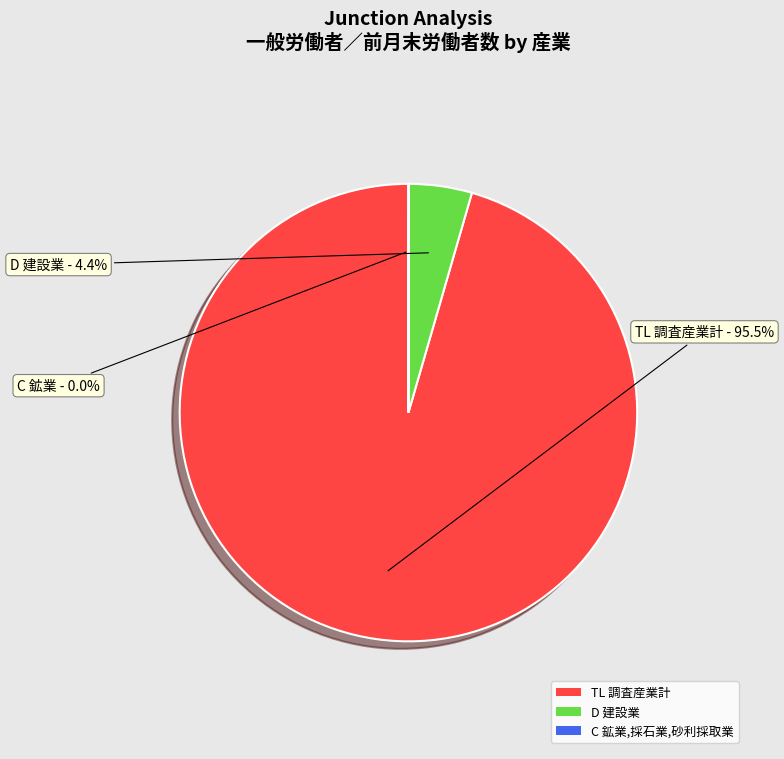

What portion of the pie excludes D 建設業?

95.6%